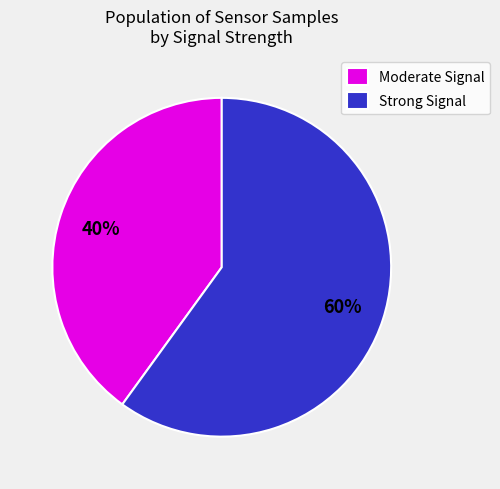

Count the number of slices in the pie.

2